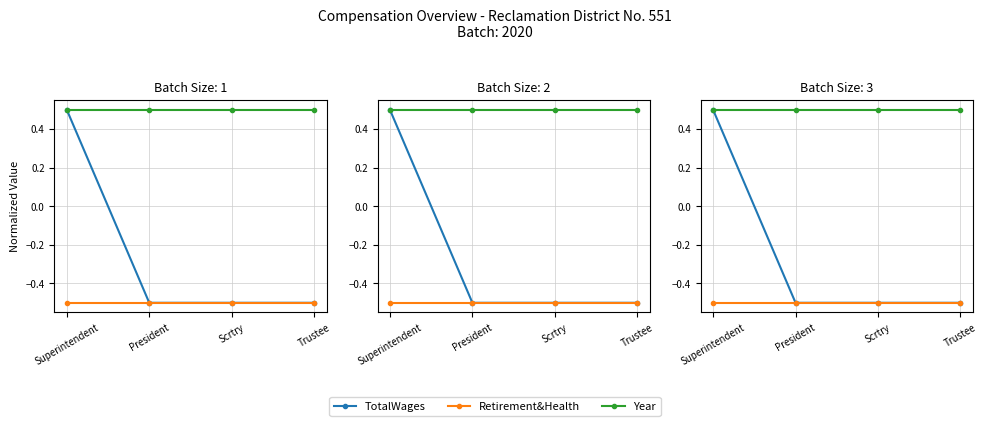

What is the spread (max minus min) of values at Scrtry?

1.0